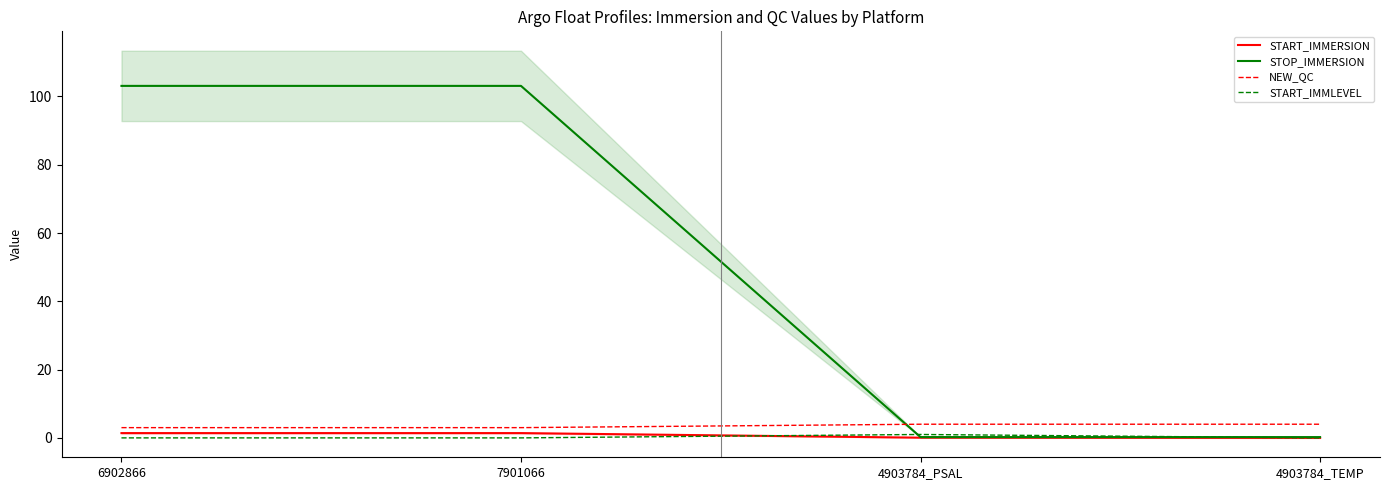

At which category is the sum across all series the highest?

6902866